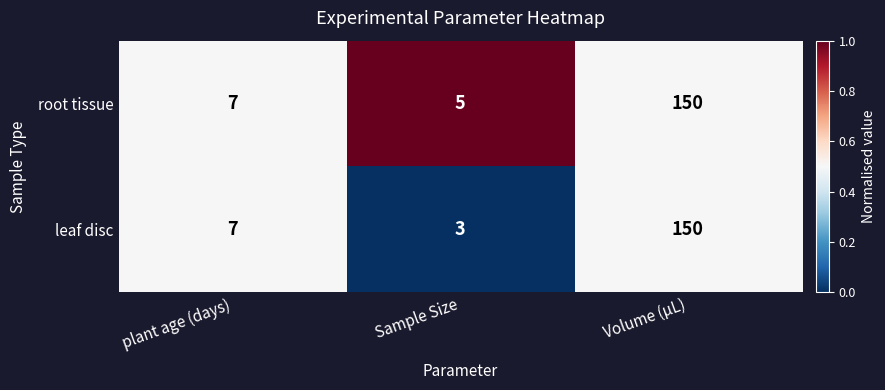

True or false: leaf disc has a value of 3 at Sample Size.

True